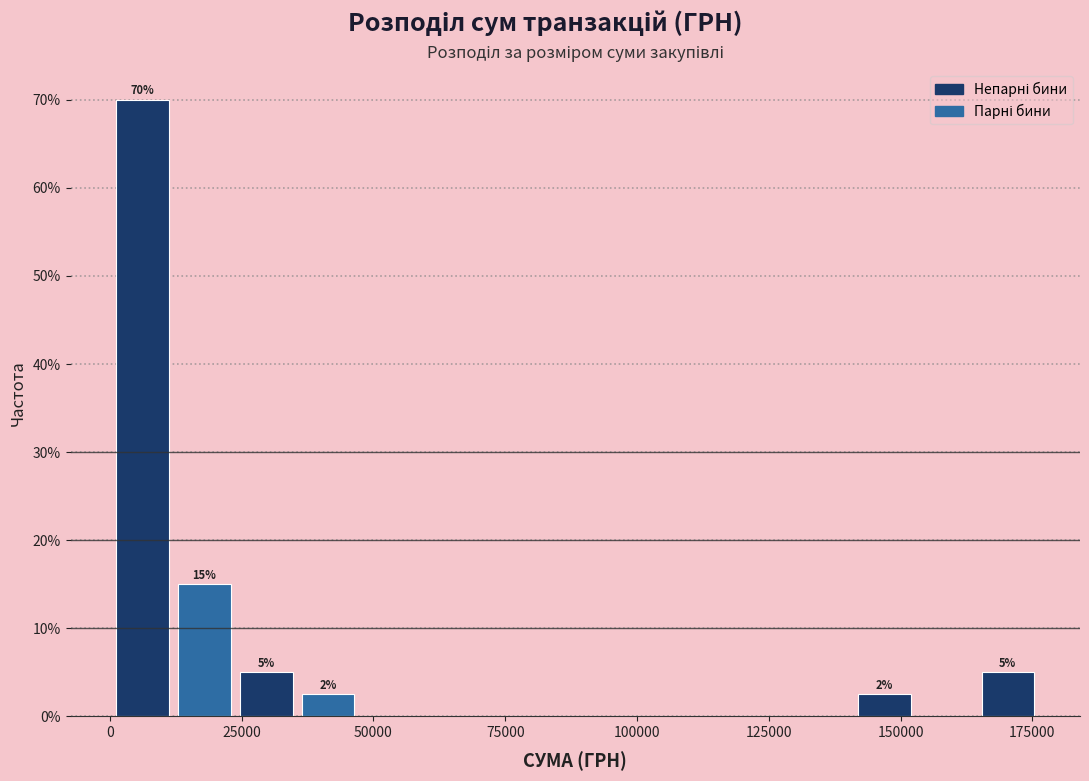

Read against the x-axis, roughly where is the centre of the tallest bar?

5000